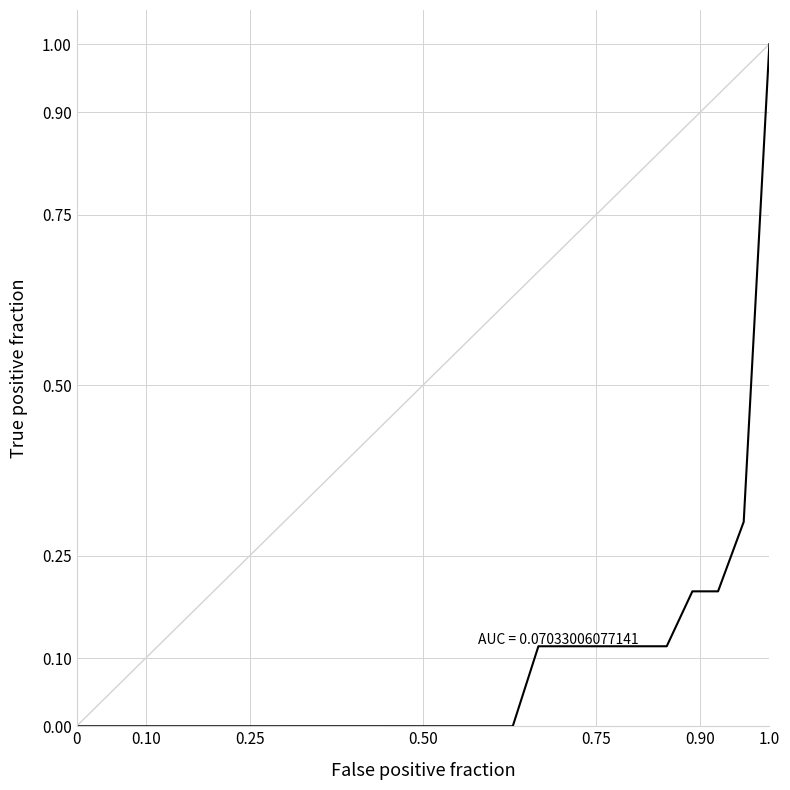

What is the maximum value shown in the chart?

1.0